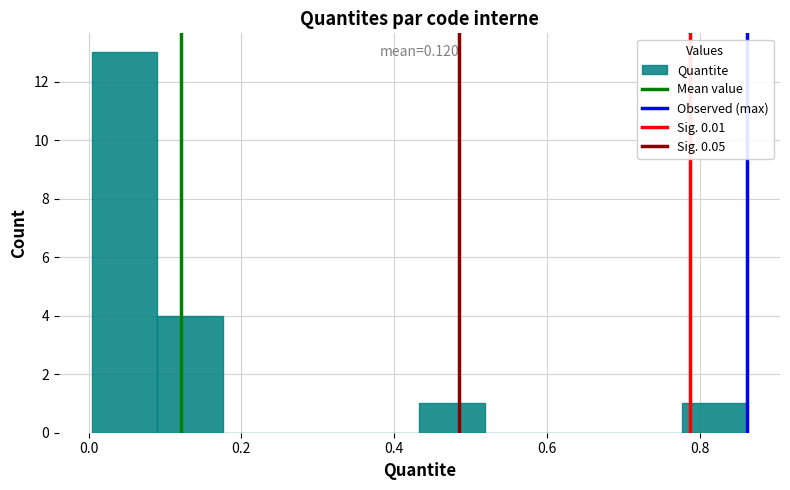

Over which range of the x-axis is the bar tallest?

0.00 to 0.08